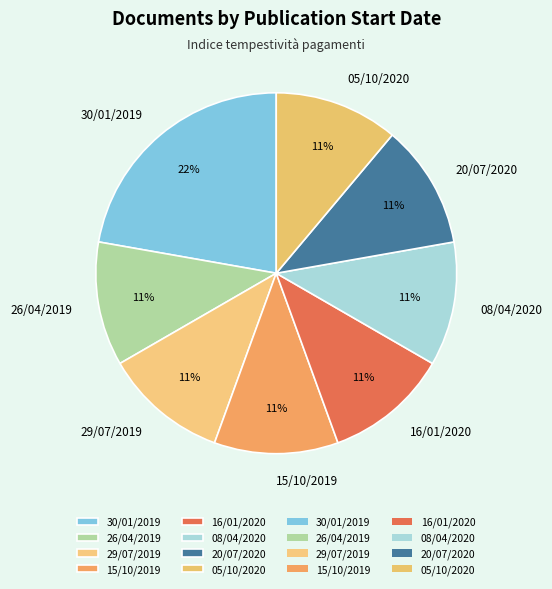

Does 30/01/2019 account for over 50% of the chart?

No